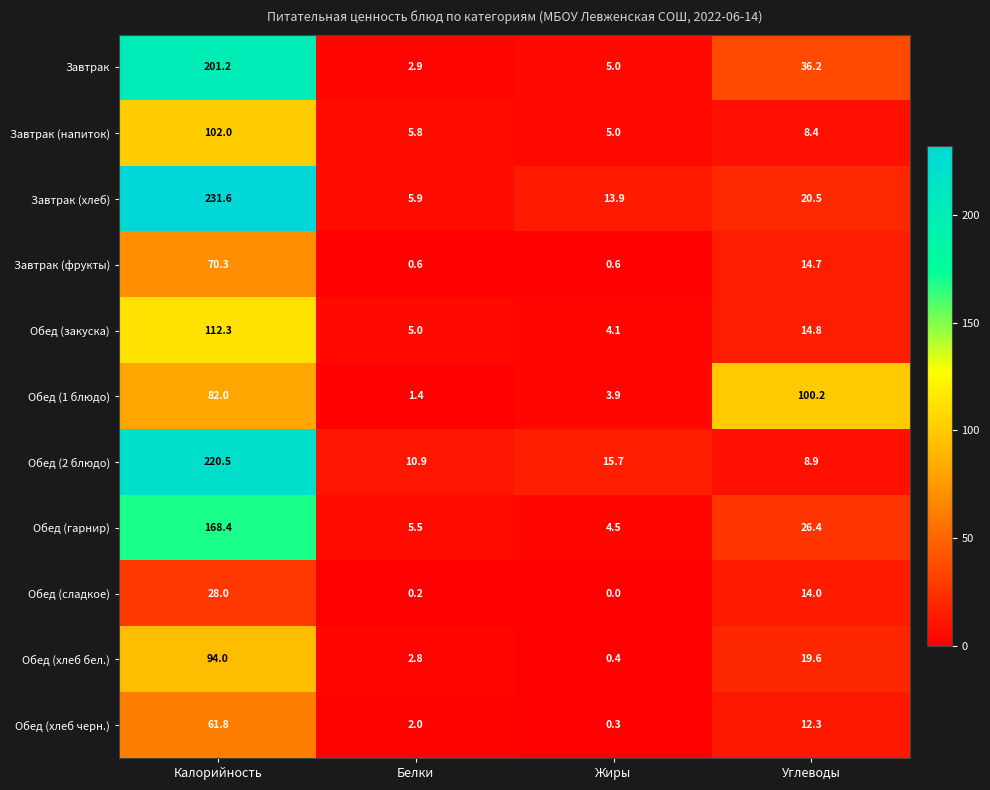

Which category has the highest value in the Завтрак (фрукты) series?

Калорийность